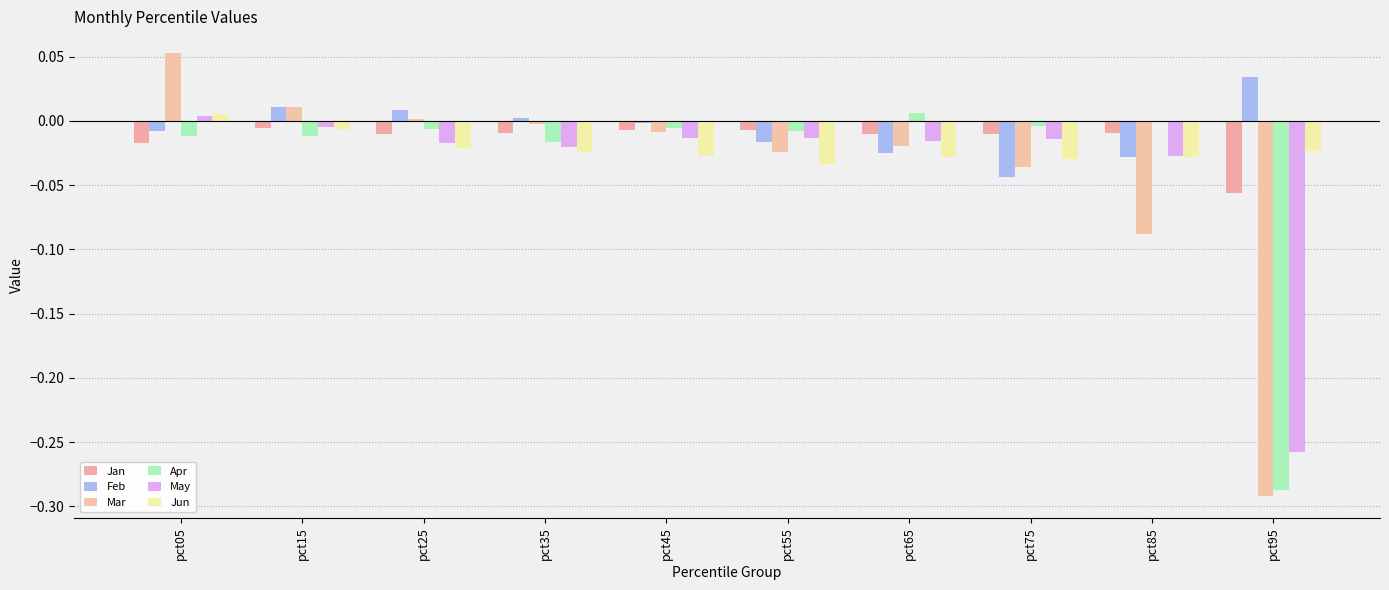

Which series has the widest spread of values?

Mar